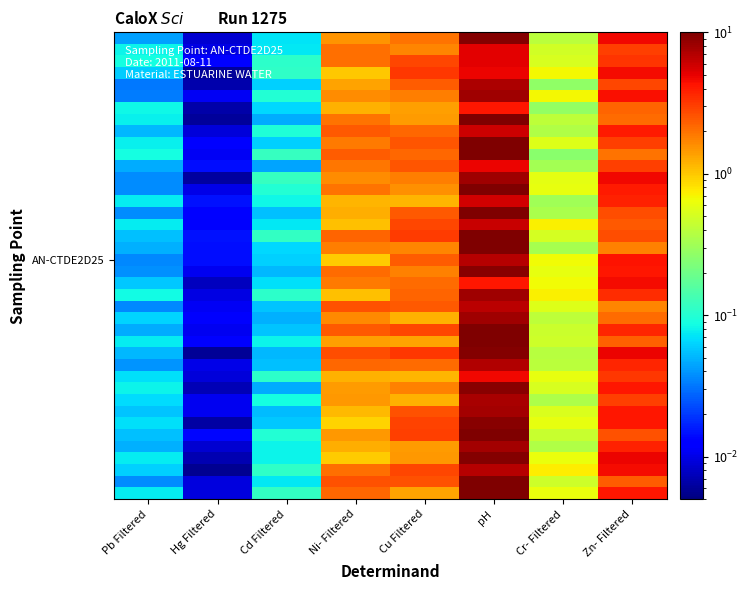

Count the number of categories in the chart.

8